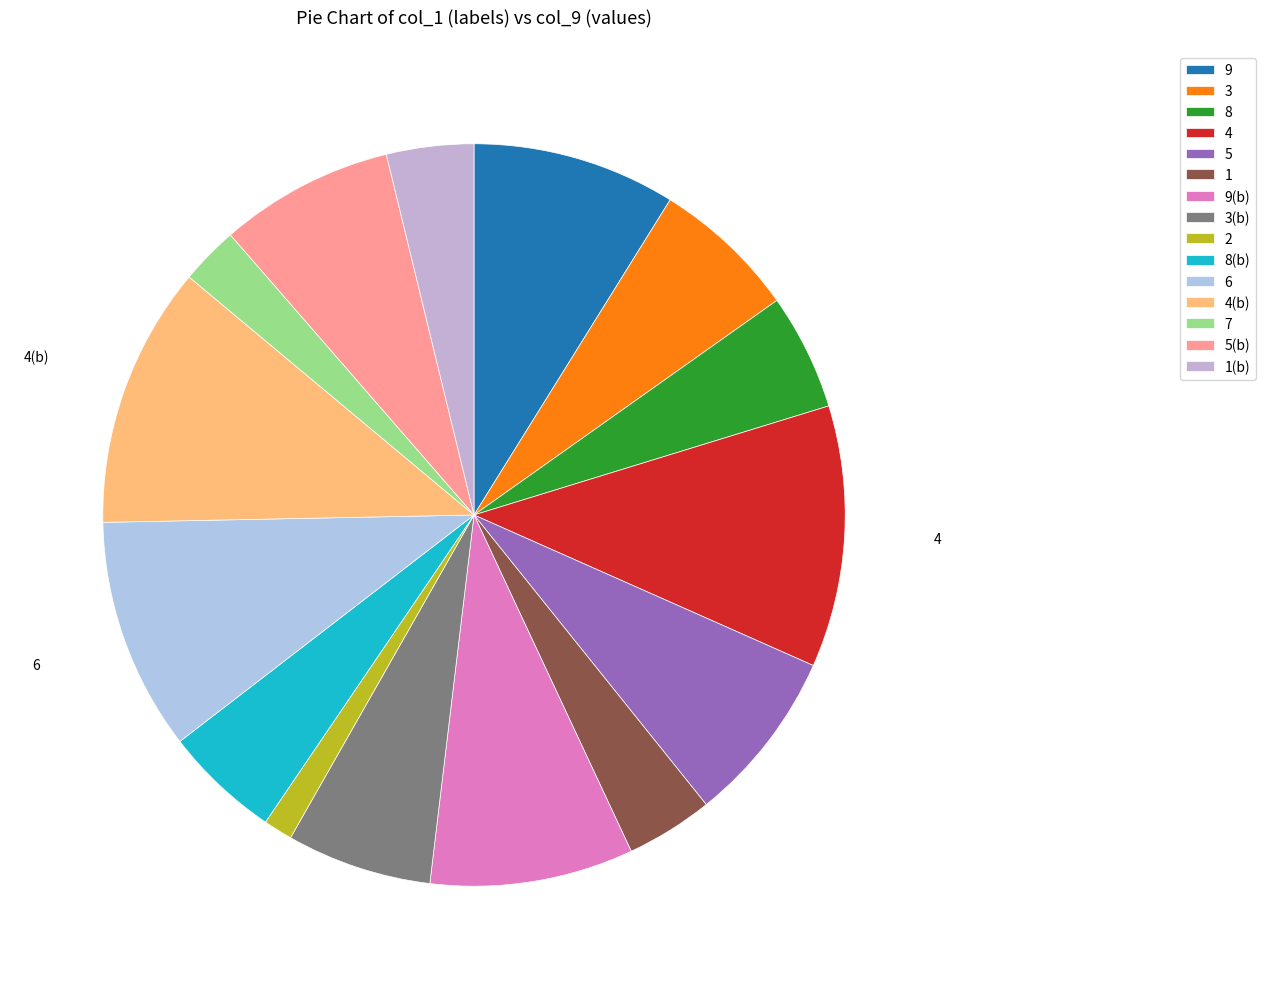

How many slices are in this pie chart?

15